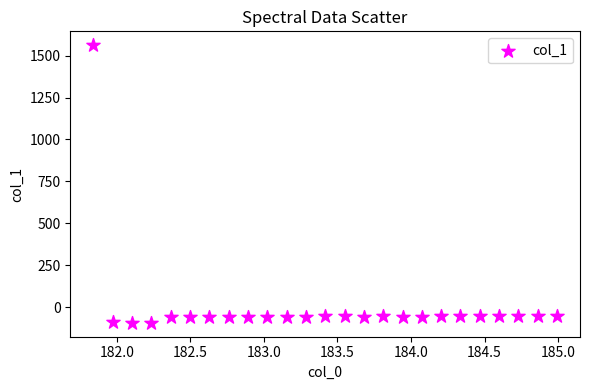

What is the range of Y values (max minus min)?

1656.1